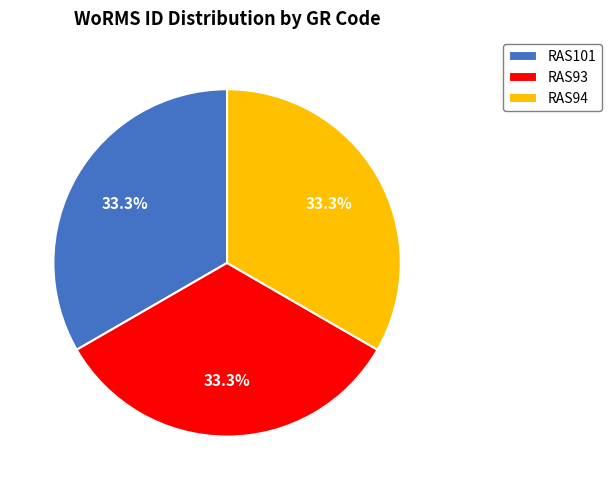

Combined, what portion of the pie is RAS93 and RAS94?

66.7%